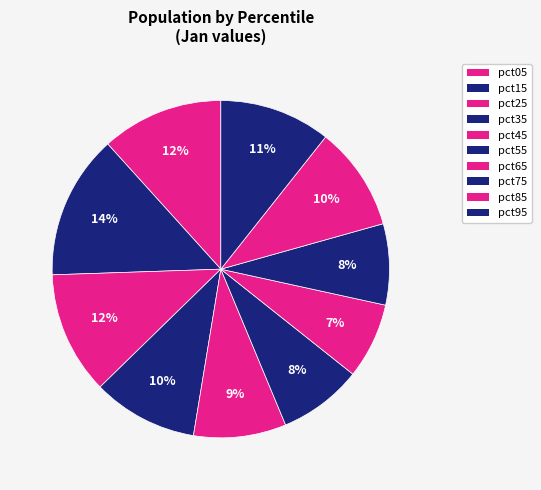

How many segments does this pie chart have?

10